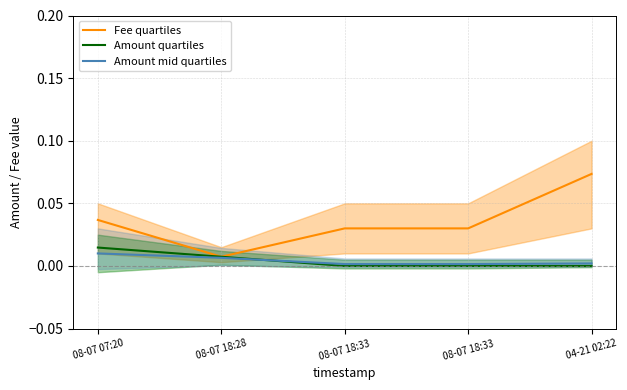

True or false: Amount mid quartiles and Fee quartiles cross at least once.

False